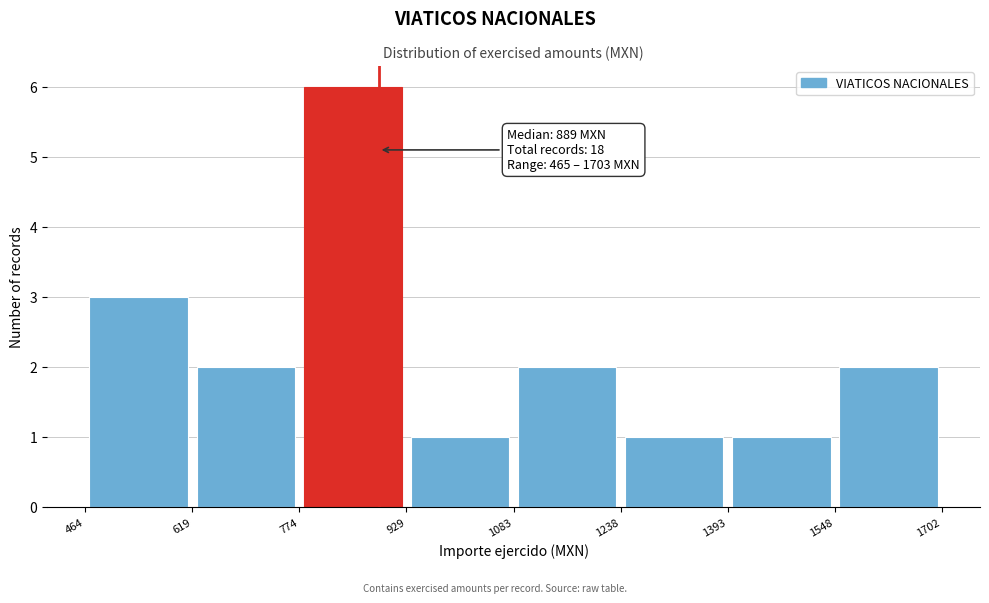

Over which range of the x-axis is the bar tallest?

774 to 929